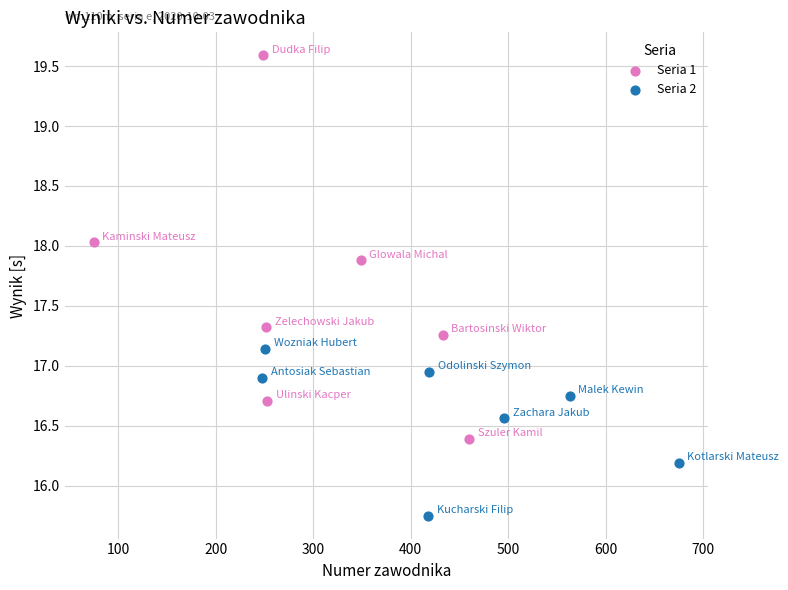

Which series has the largest Y range (max minus min)?

Seria 1